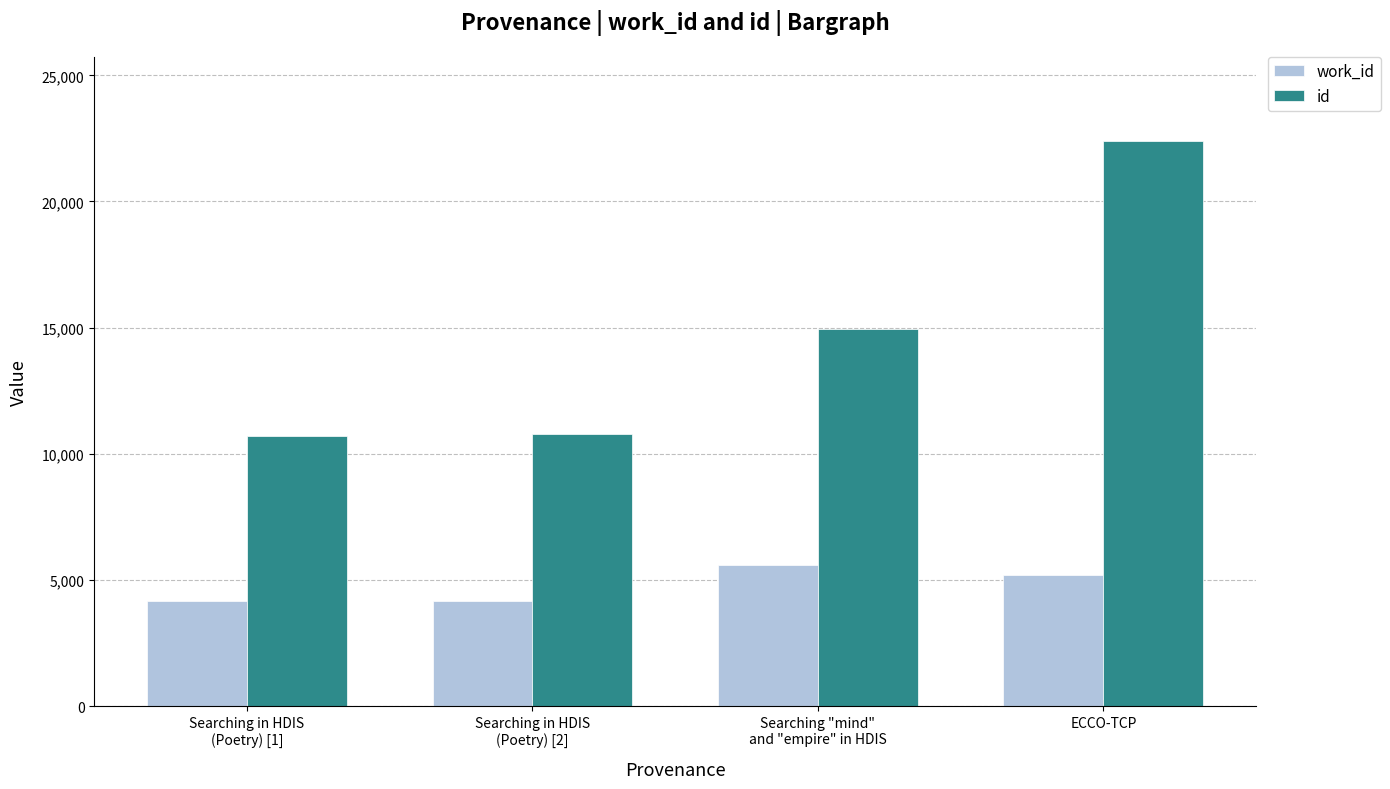

True or false: work_id has a value of 4167 at Searching in HDIS
(Poetry) [2].

True